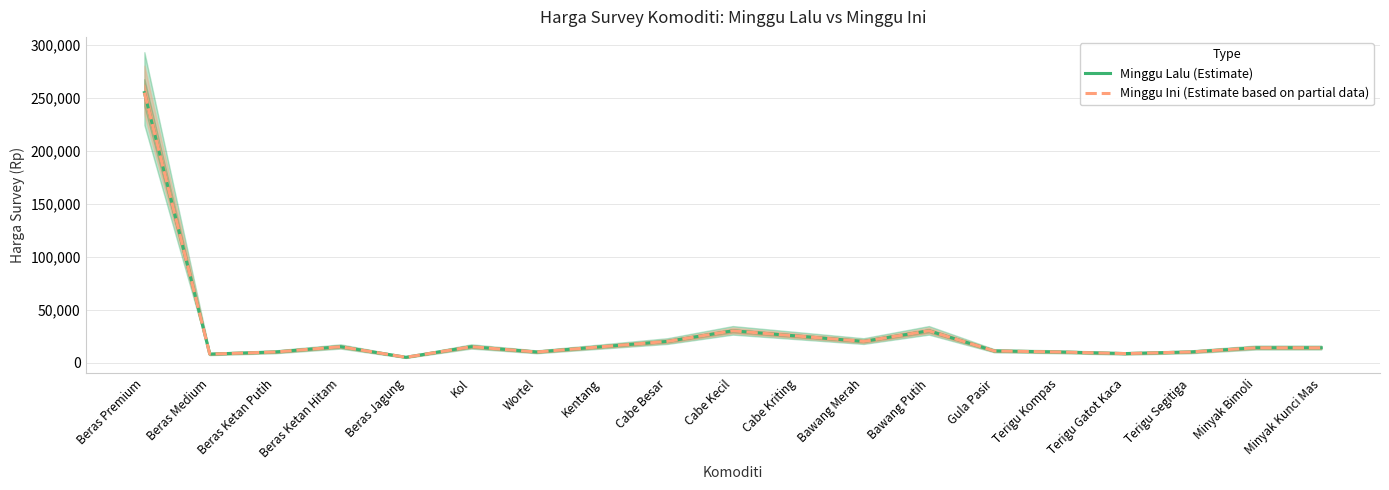

What is the difference between the second highest and second lowest values in the Minggu Lalu (Estimate) series?

22000